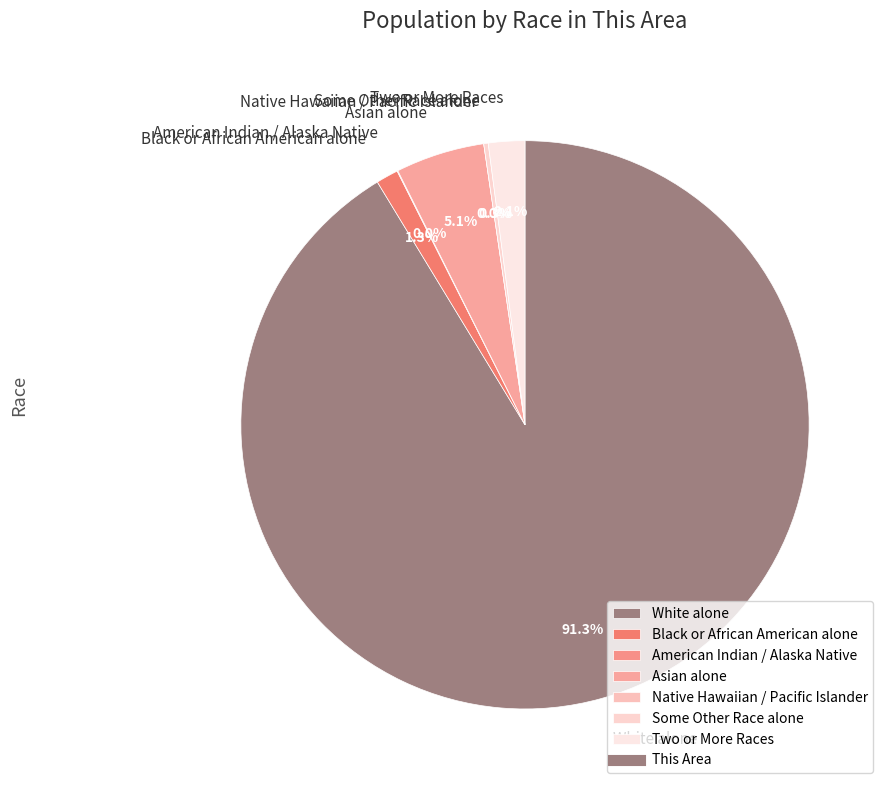

What percentage is the Black or African American alone slice, to the nearest percent?

1%